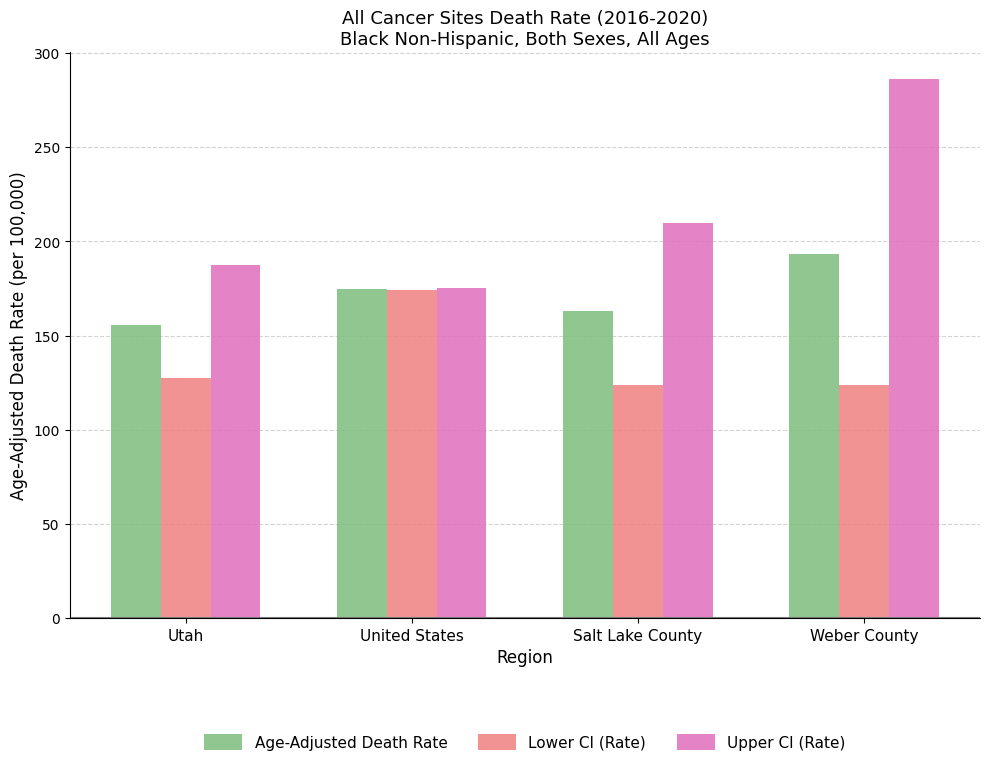

Which category has the highest value across all series?

Weber County